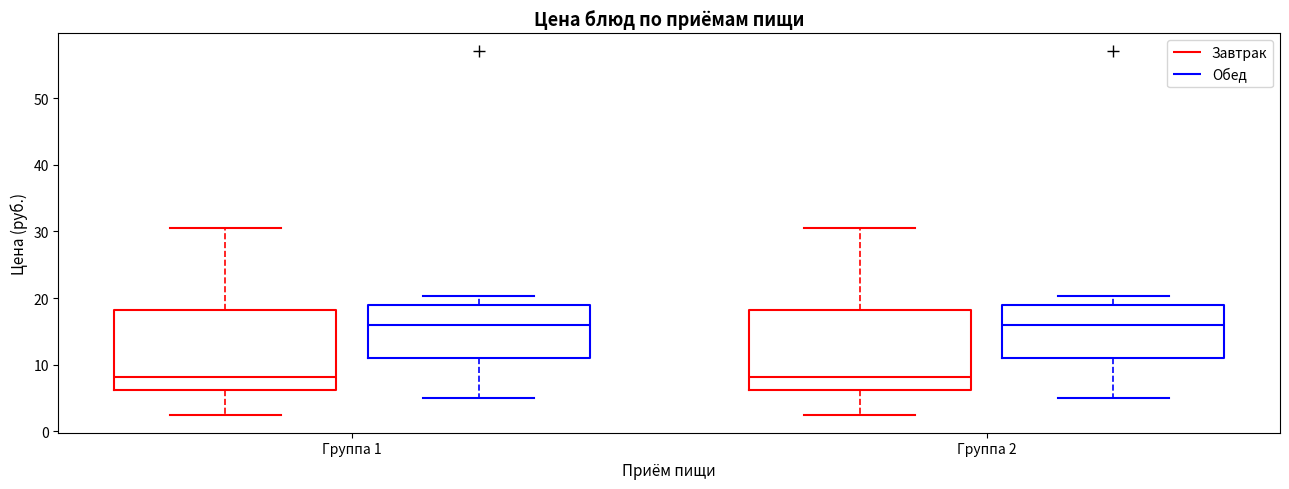

Reading left to right, read every box against the y-axis: the position of its median line, the range the box covers, and the ends of its whiskers. The values are not printed on the chart, so give them approximately, as read against the axis.

Группа 1 (Завтрак): median 8, box 6 to 18, whiskers 3 to 31
Группа 1 (Обед): median 16, box 11 to 19, whiskers 5 to 20
Группа 2 (Завтрак): median 8, box 6 to 18, whiskers 3 to 31
Группа 2 (Обед): median 16, box 11 to 19, whiskers 5 to 20